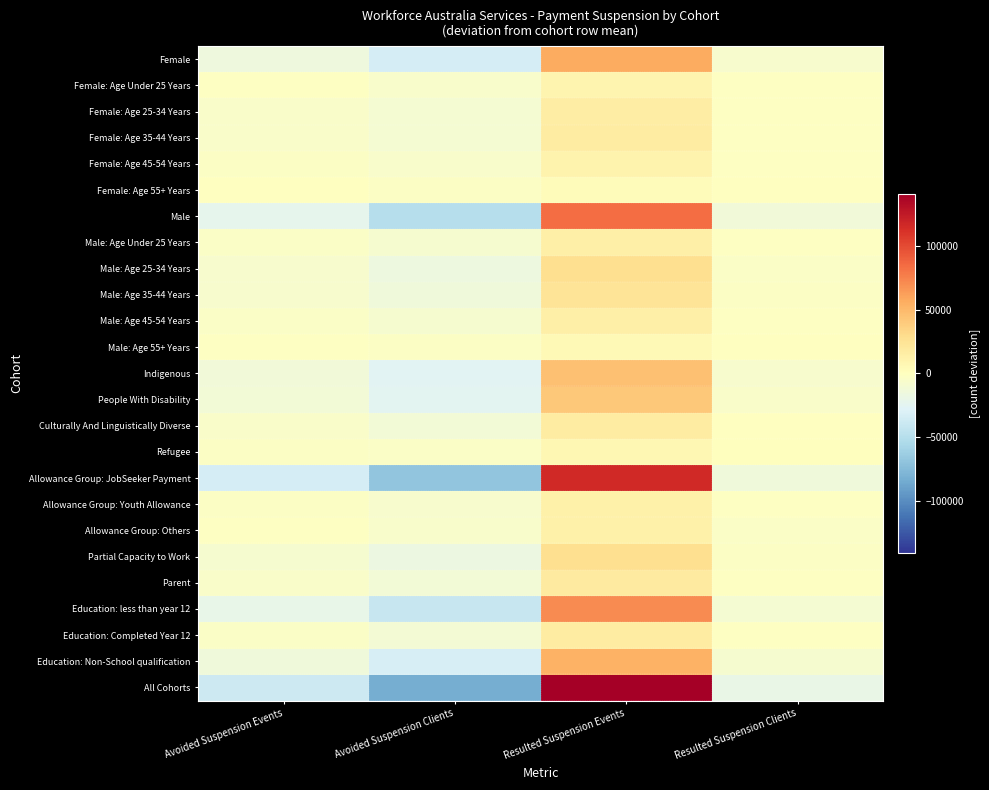

Rank the series by their maximum value, from highest to lowest.

All Cohorts, Allowance Group: JobSeeker Payment, Male, Education: less than year 12, Female, Education: Non-School qualification, Indigenous, People With Disability, Partial Capacity to Work, Male: Age 25-34 Years, Male: Age 35-44 Years, Parent, Culturally And Linguistically Diverse, Female: Age 35-44 Years, Education: Completed Year 12, Female: Age 25-34 Years, Male: Age 45-54 Years, Male: Age Under 25 Years, Allowance Group: Youth Allowance, Allowance Group: Others, Female: Age 45-54 Years, Female: Age Under 25 Years, Refugee, Male: Age 55+ Years, Female: Age 55+ Years